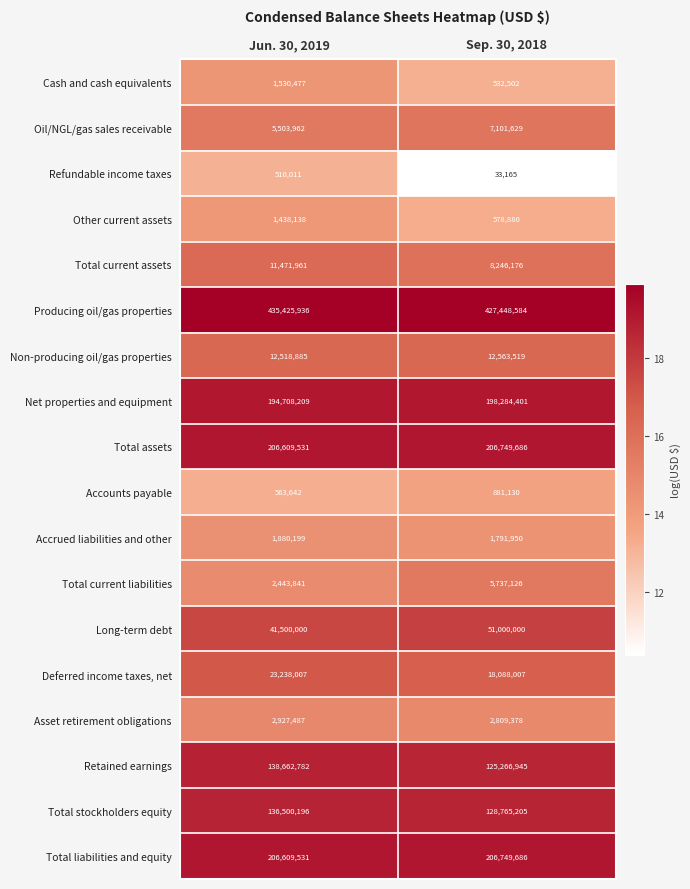

What is the sum of all Asset retirement obligations values?

5736865